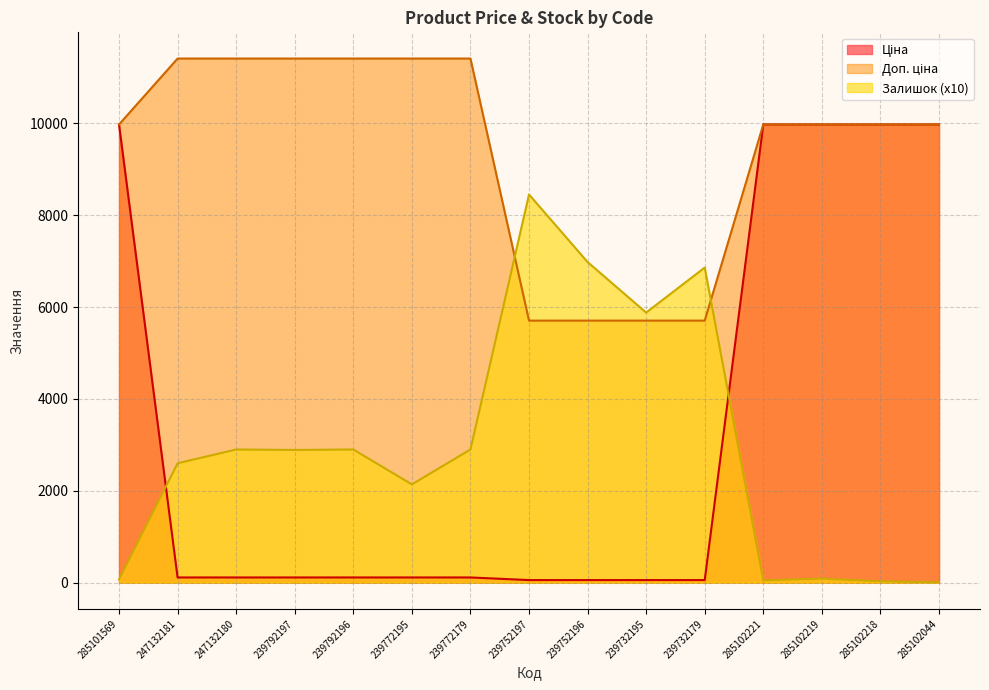

Reading left to right, what are all the values shown in this chart?

Ціна: 9975.0	114.1	114.1	114.1	114.1	114.1	114.1	57.0	57.0	57.0	57.0	9975.0	9975.0	9975.0	9975.0
Доп. ціна: 9975.0	11410.0	11410.0	11410.0	11410.0	11410.0	11410.0	5705.0	5705.0	5705.0	5705.0	9975.0	9975.0	9975.0	9975.0
Залишок: 70.0	2600.0	2900.0	2890.0	2900.0	2140.0	2900.0	8450.0	6980.0	5880.0	6860.0	50.0	90.0	30.0	10.0